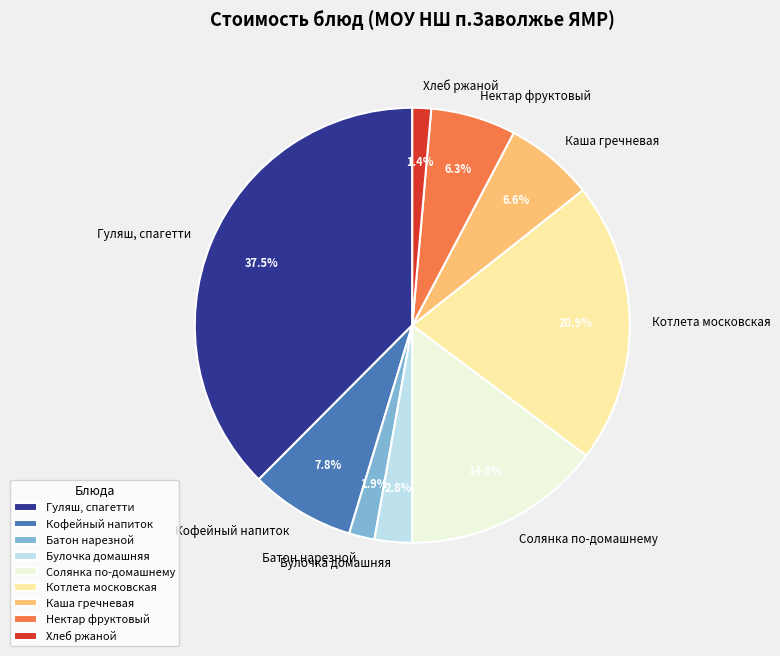

What percentage is the Кофейный напиток slice, to the nearest percent?

8%